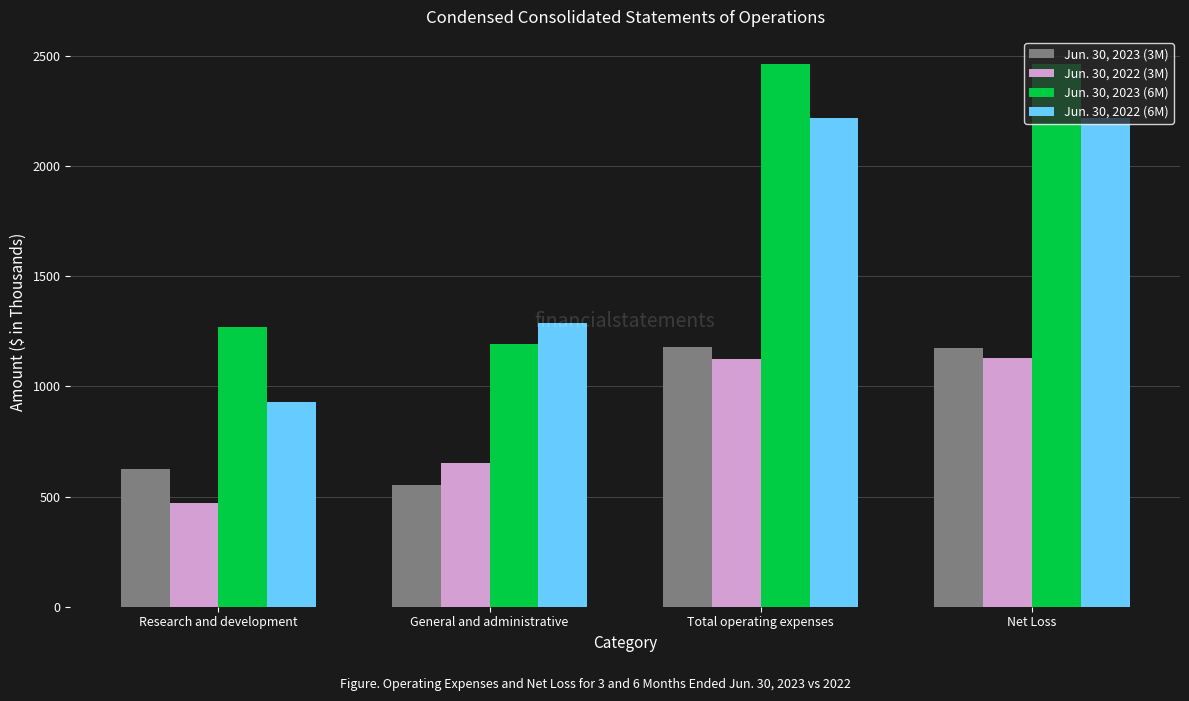

How many categories are shown in the chart?

4